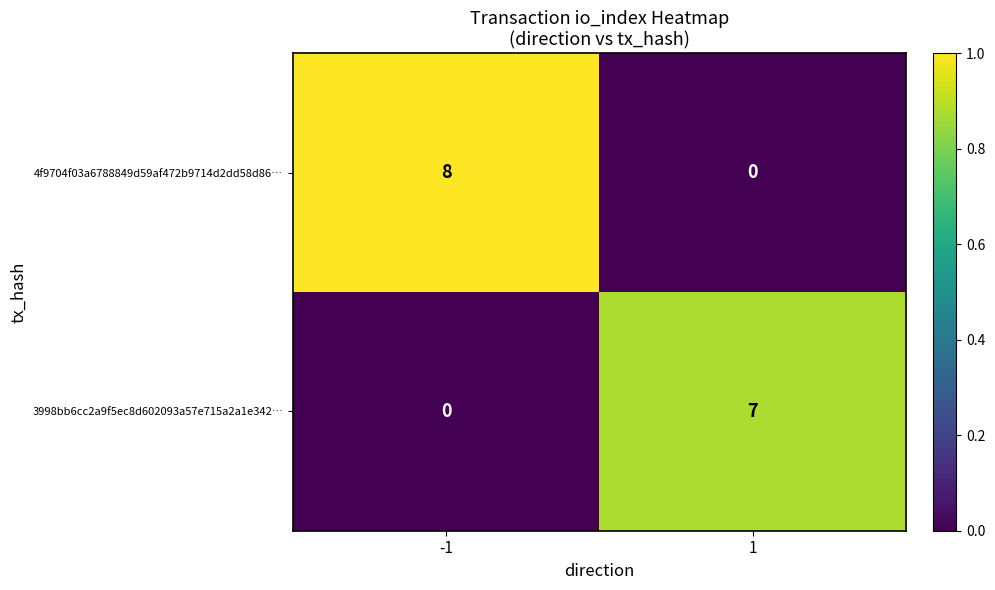

What is the sum of all 4f9704f03a6788849d59af472b9714d2dd58d86… values?

8